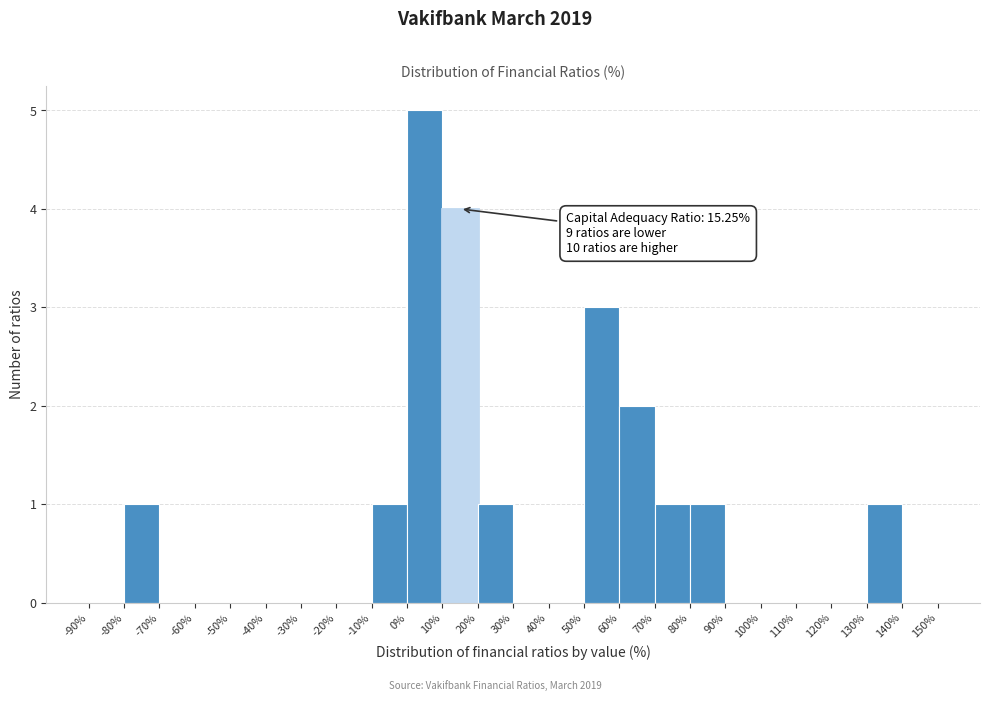

Which range on the x-axis has the tallest bar?

0% to 10%